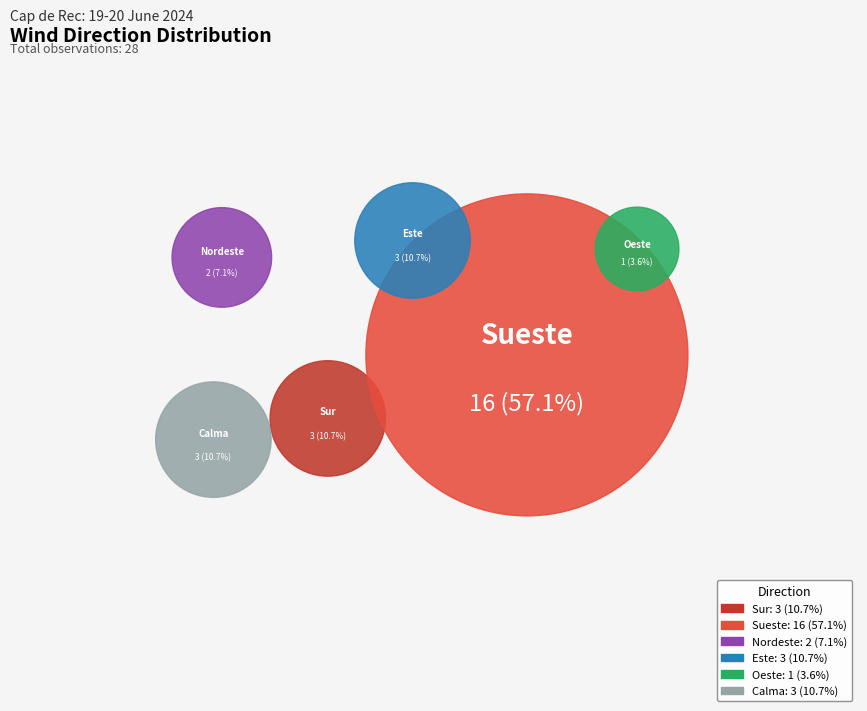

Approximately how many times larger is the value at Sueste compared to Sur?

5.3